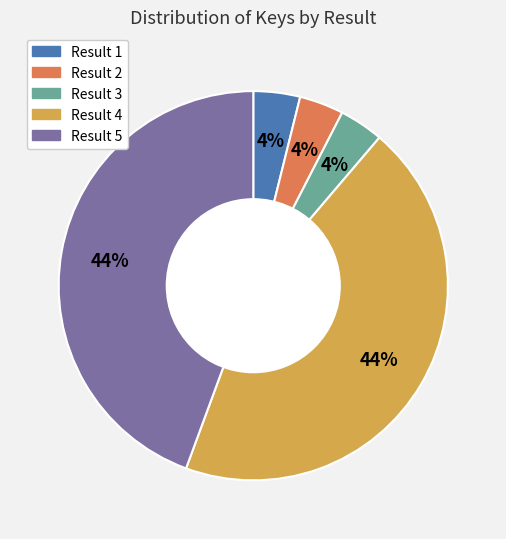

To the nearest percent, what is the average slice percentage?

20%